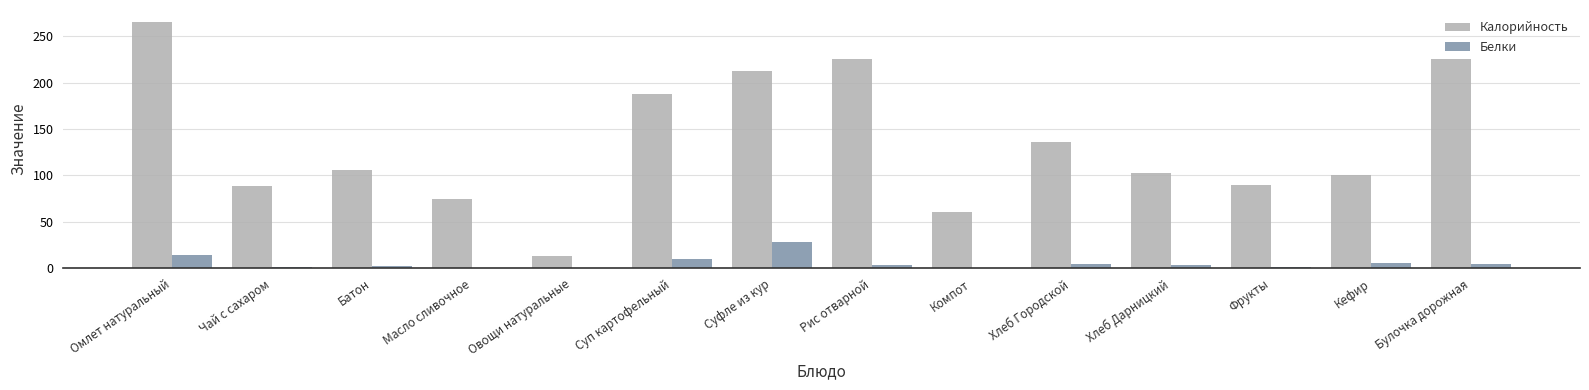

Is it true that Калорийность equals 90.0 at Фрукты?

True